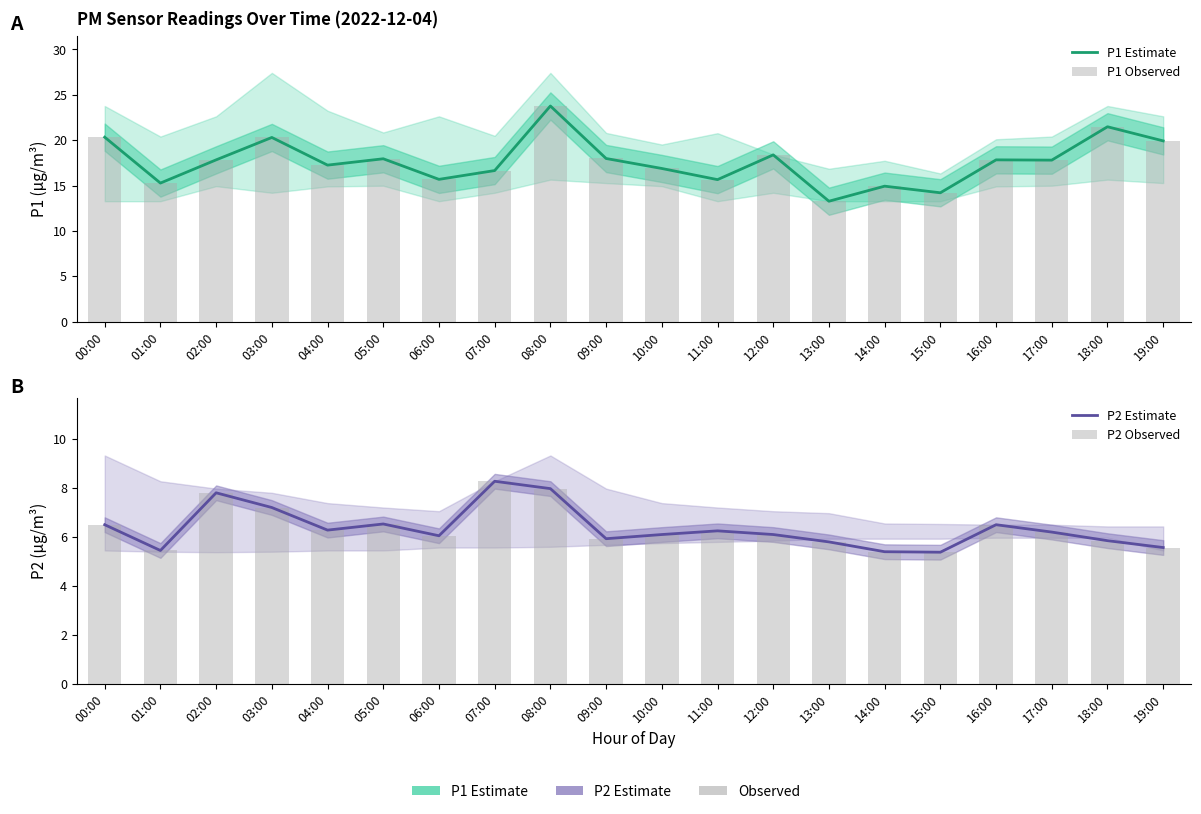

Reading left to right, extract all data points from this chart.

P1 Estimate: 00:00=20.3	01:00=15.3	02:00=17.8	03:00=20.3	04:00=17.2	05:00=17.9	06:00=15.7	07:00=16.6	08:00=23.8	09:00=18.0	10:00=16.9	11:00=15.7	12:00=18.4	13:00=13.3	14:00=14.9	15:00=14.2	16:00=17.8	17:00=17.8	18:00=21.5	19:00=19.9
P1 Observed: 00:00=20.3	01:00=15.3	02:00=17.8	03:00=20.3	04:00=17.2	05:00=17.9	06:00=15.7	07:00=16.6	08:00=23.8	09:00=18.0	10:00=16.9	11:00=15.7	12:00=18.4	13:00=13.3	14:00=14.9	15:00=14.2	16:00=17.8	17:00=17.8	18:00=21.5	19:00=19.9
P2 Estimate: 00:00=6.5	01:00=5.5	02:00=7.8	03:00=7.2	04:00=6.3	05:00=6.5	06:00=6.0	07:00=8.3	08:00=8.0	09:00=5.9	10:00=6.1	11:00=6.2	12:00=6.1	13:00=5.8	14:00=5.4	15:00=5.4	16:00=6.5	17:00=6.2	18:00=5.8	19:00=5.6
P2 Observed: 00:00=6.5	01:00=5.5	02:00=7.8	03:00=7.2	04:00=6.3	05:00=6.5	06:00=6.0	07:00=8.3	08:00=8.0	09:00=5.9	10:00=6.1	11:00=6.2	12:00=6.1	13:00=5.8	14:00=5.4	15:00=5.4	16:00=6.5	17:00=6.2	18:00=5.8	19:00=5.6